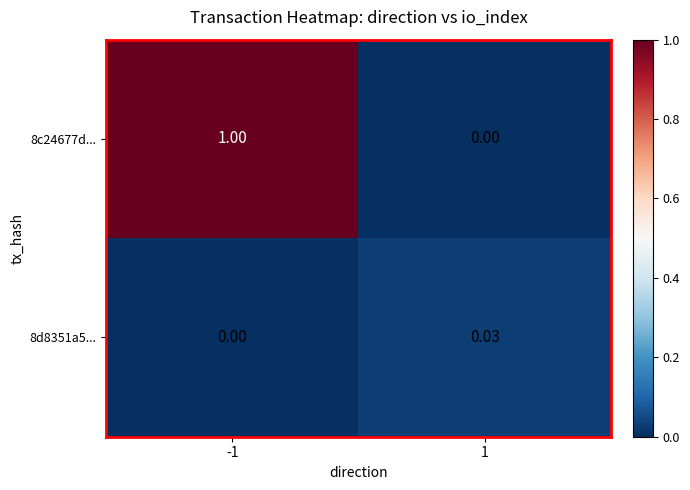

Rank the series by their average value, from highest to lowest.

8c24677d..., 8d8351a5...